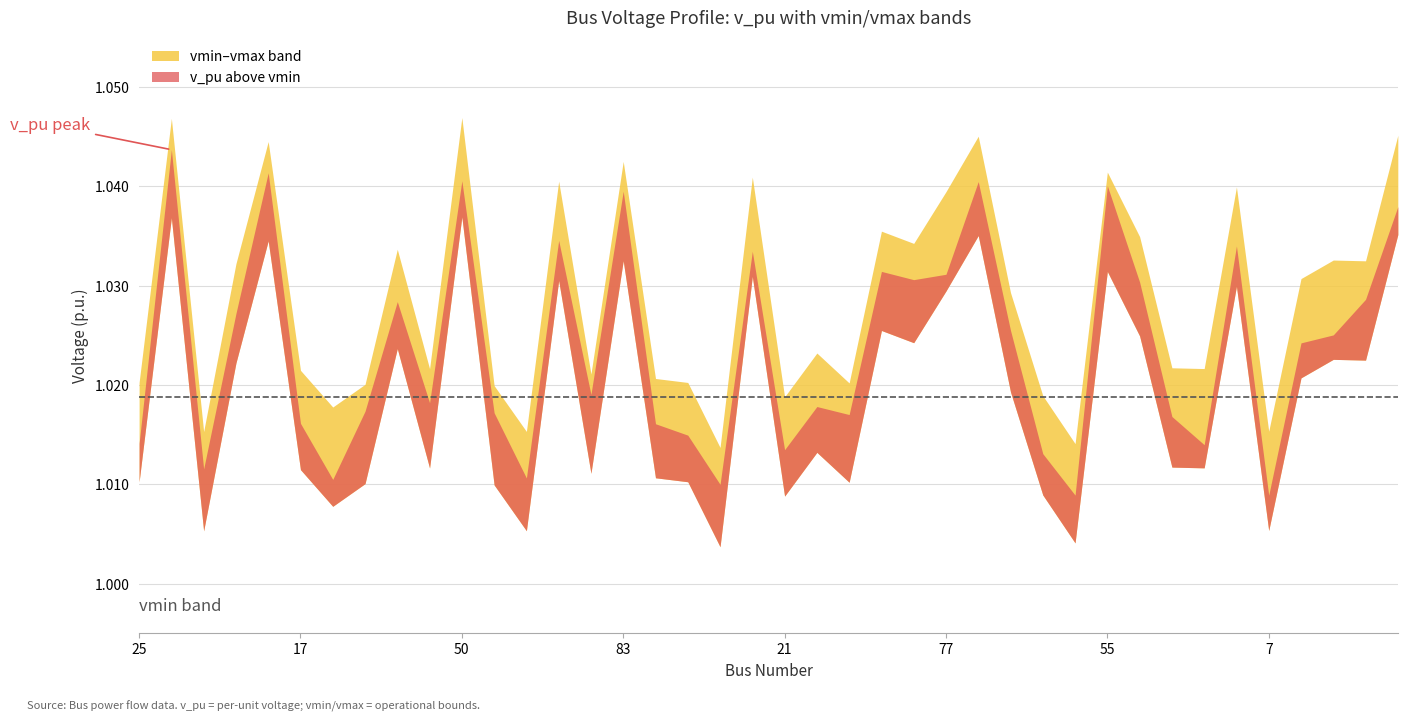

What is the approximate value of vmax at 76?

1.0